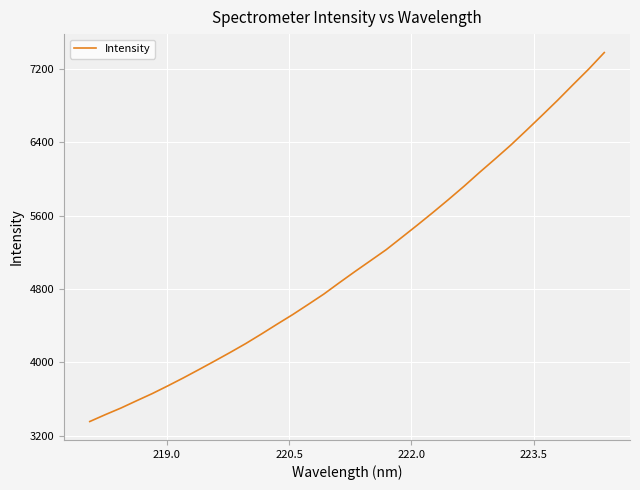

What is the difference between the maximum and minimum values?

4025.3